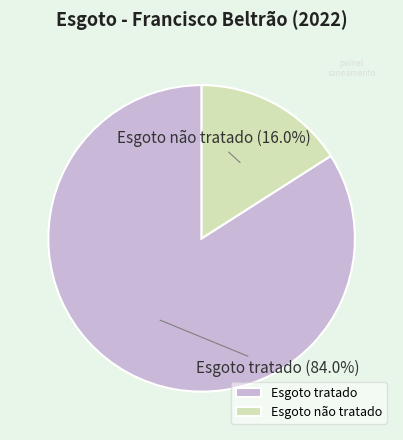

Which slice is the smallest?

Esgoto não tratado